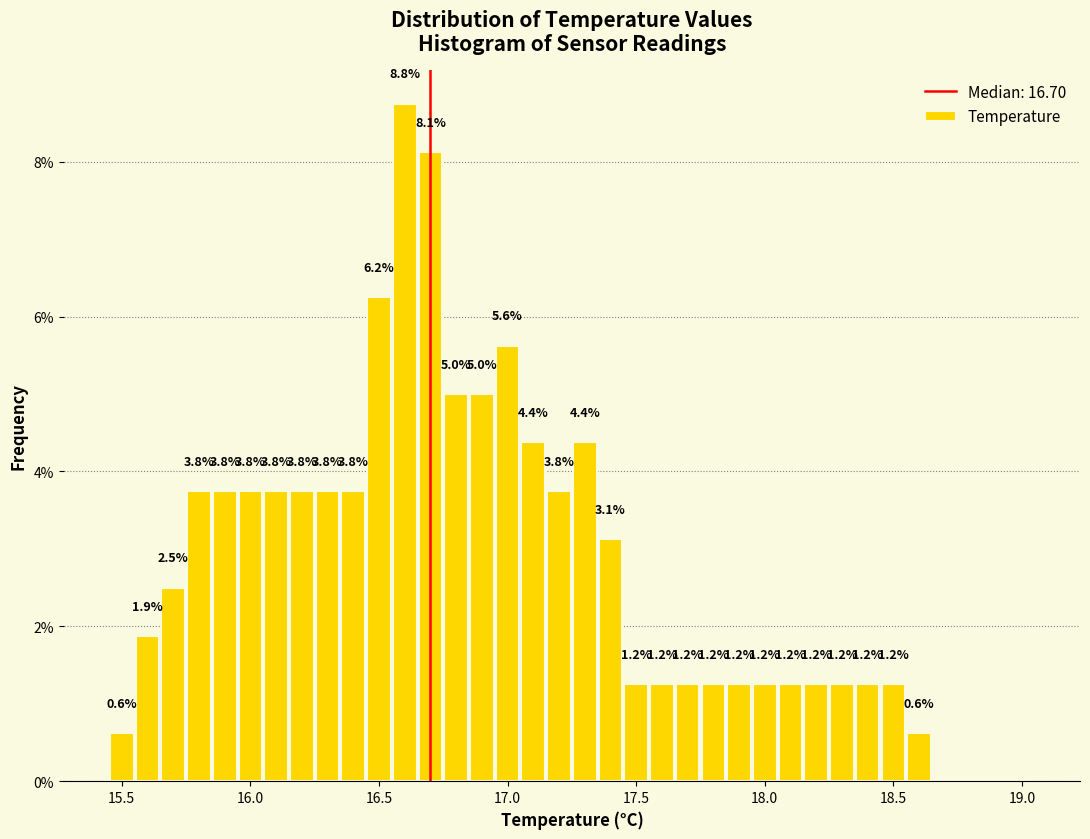

Around what value on the x-axis is the tallest bar? Give the approximate position of its centre, as read against the axis.

16.60